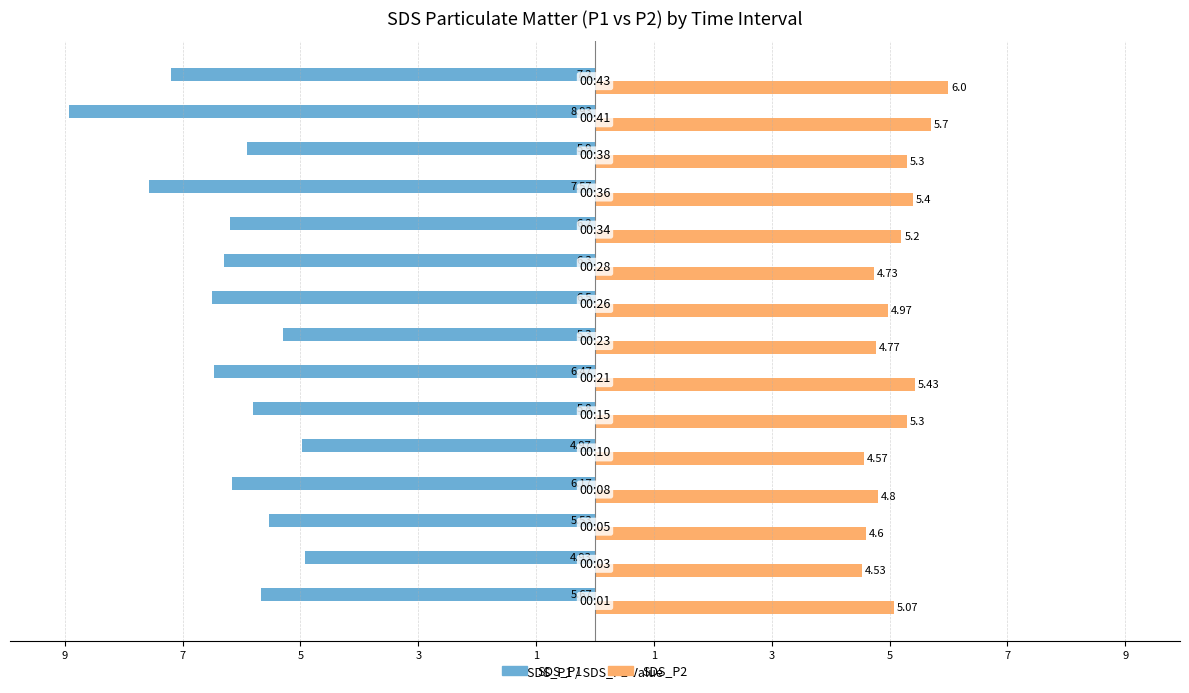

What are all the series names shown in the legend?

SDS_P1, SDS_P2